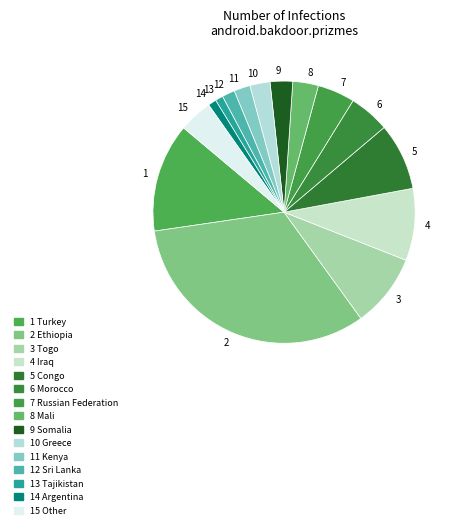

Is 13 the majority of the pie?

No